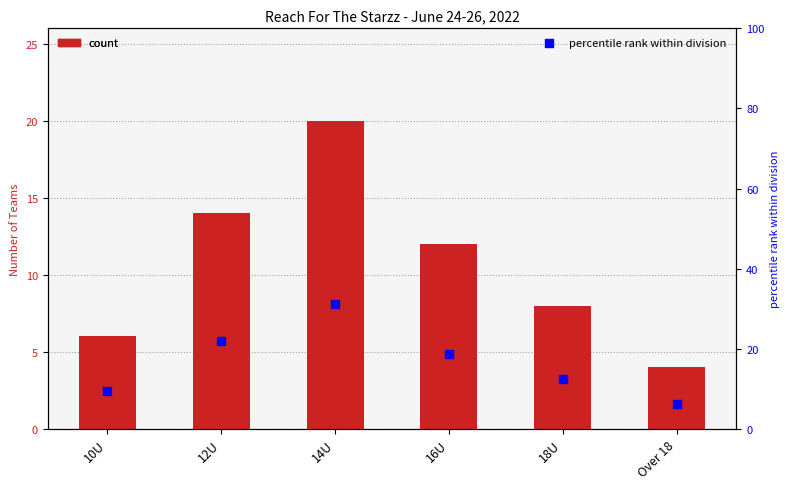

Which series has the widest spread of Y values?

percentile rank within division